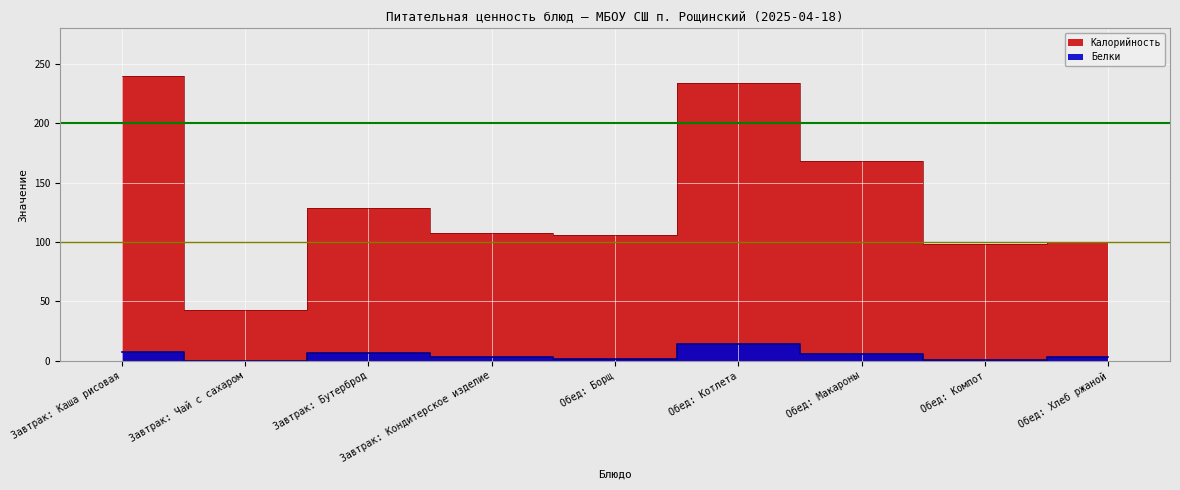

What is the difference between the maximum and second lowest values in the Калорийность series?

142.0